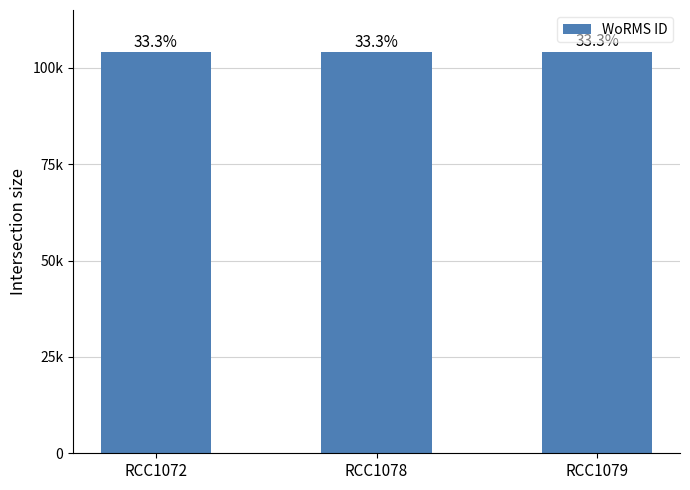

Reading right to left, transcribe all the data shown in this chart.

104016	103991	103991